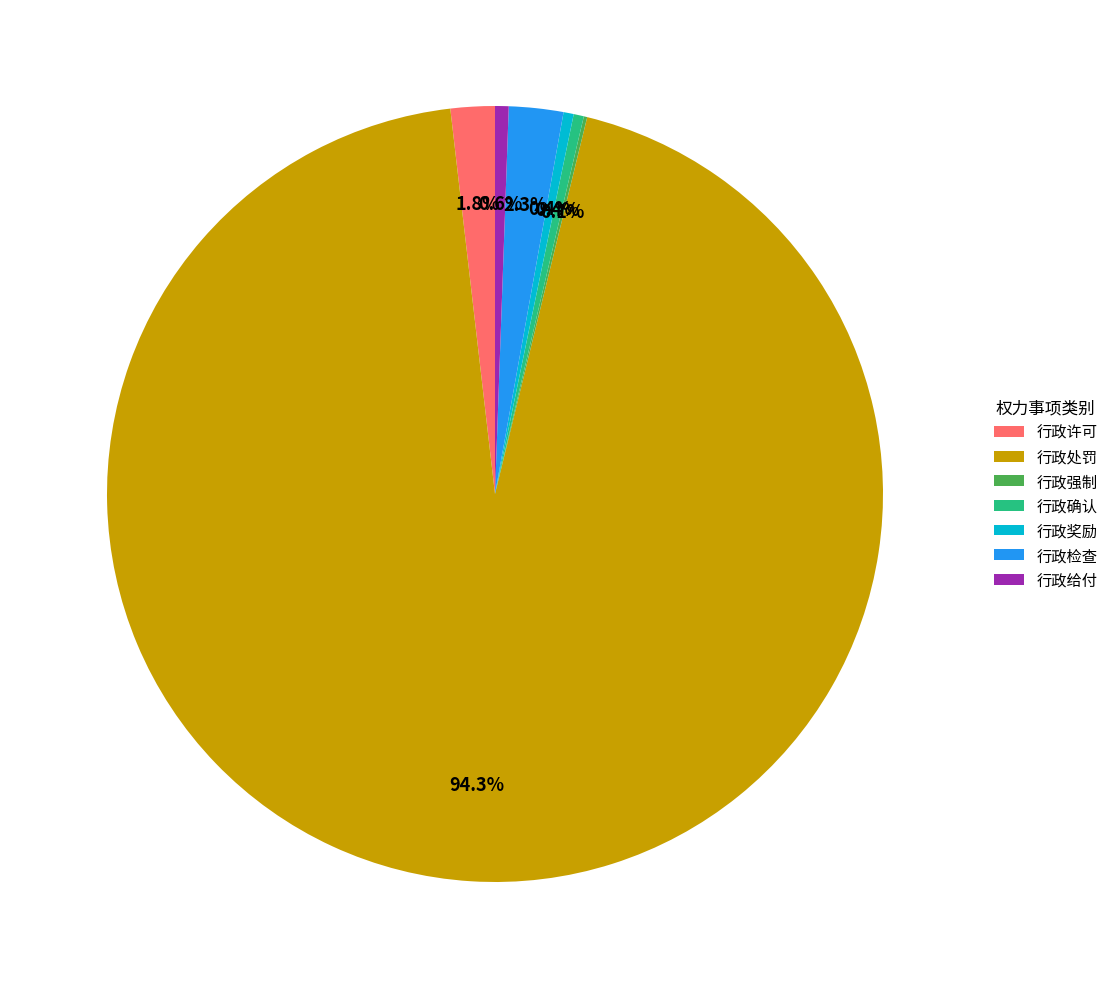

Is 行政处罚 the majority of the pie?

Yes